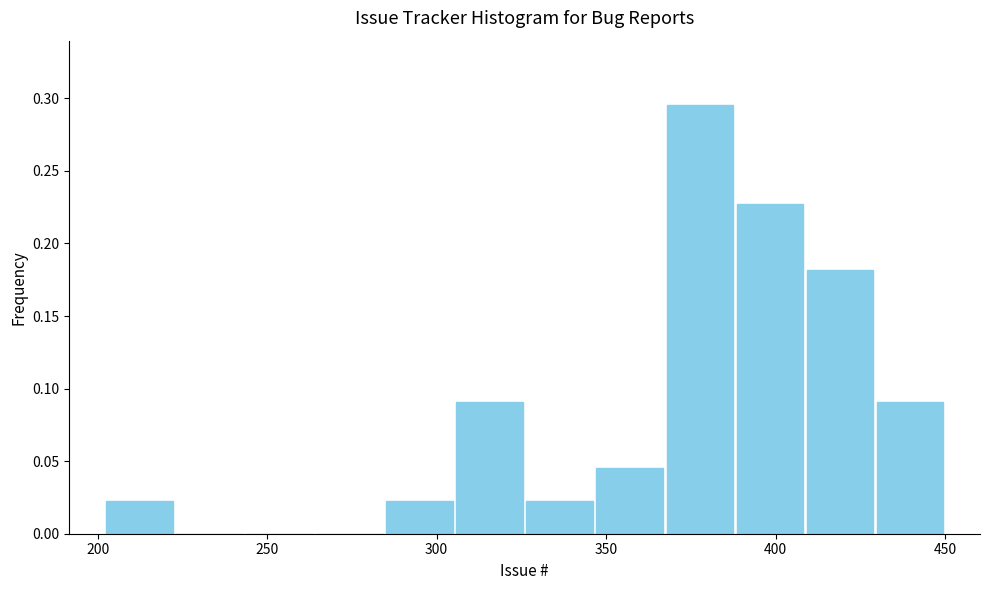

What is the height of the bar covering 285 to 305 on the x-axis? Neither the bar edges nor the heights are printed on the chart, so give them approximately, as read against the axes.

0.025